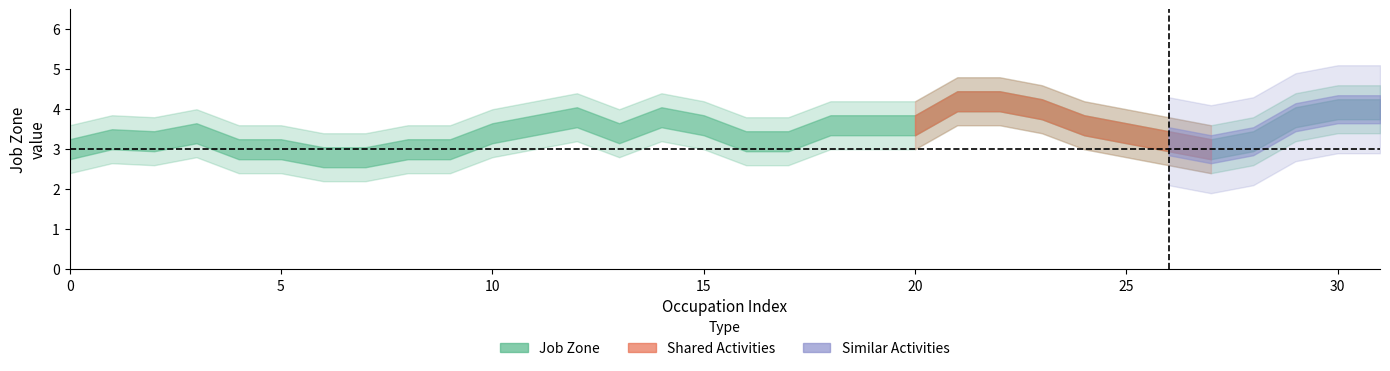

Which series changed the most between 2 and 4?

Job Zone